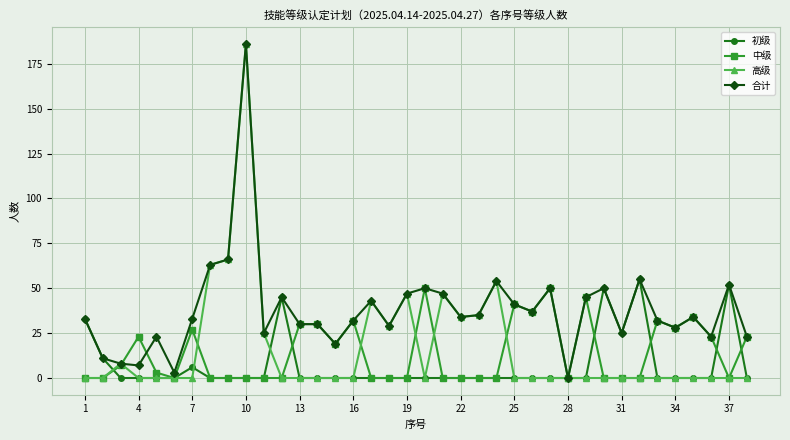

Which series has the widest spread of values?

高级